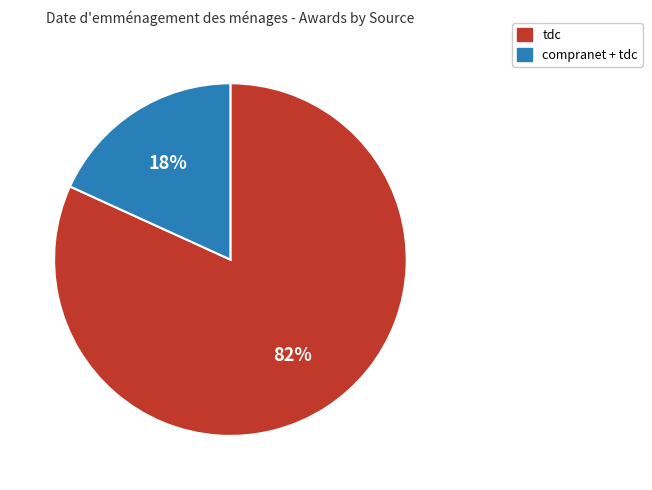

Is it true that compranet + tdc is 18% of the pie?

True